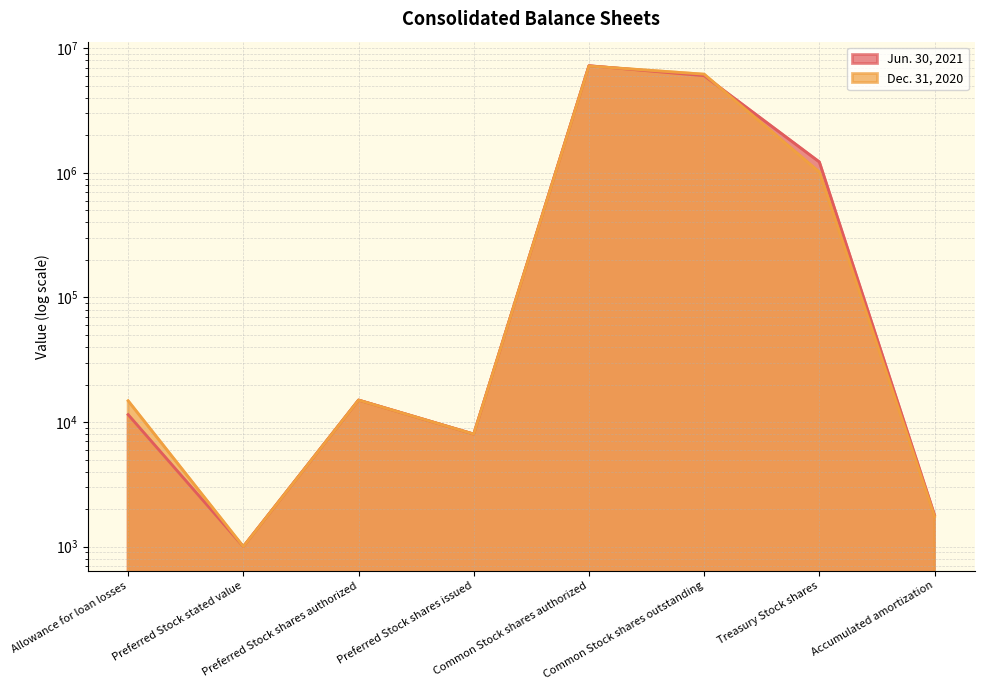

What is the highest value of the Jun. 30, 2021 series?

7250476